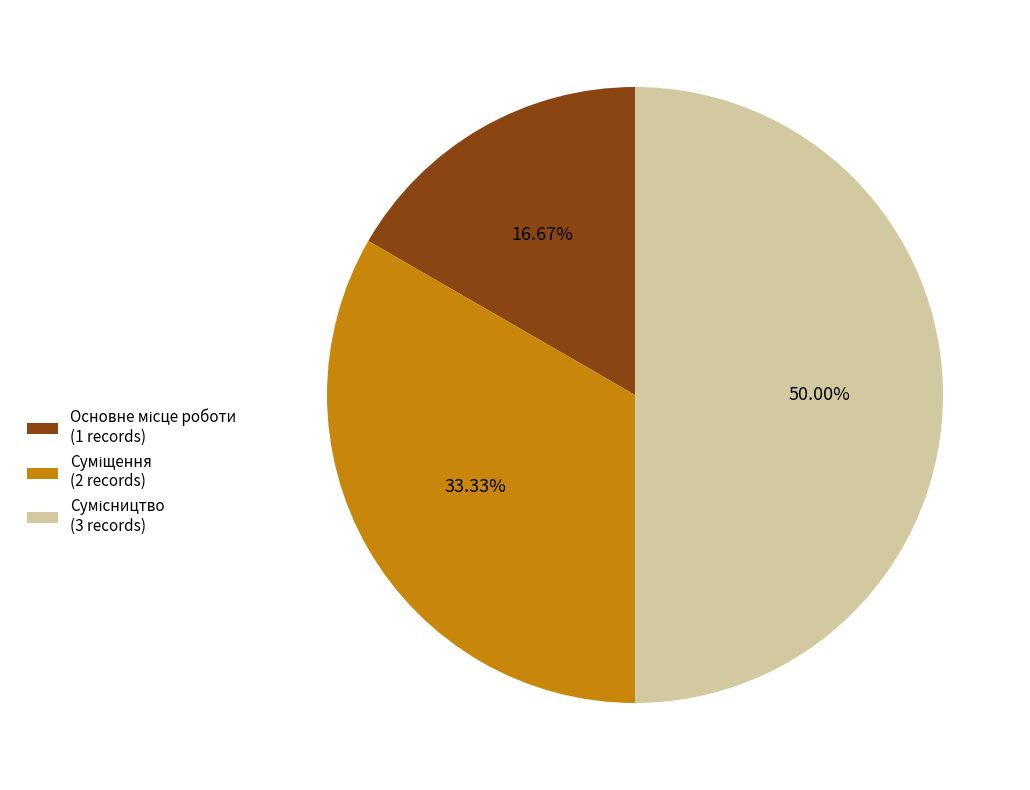

How many slices are in this pie chart?

3